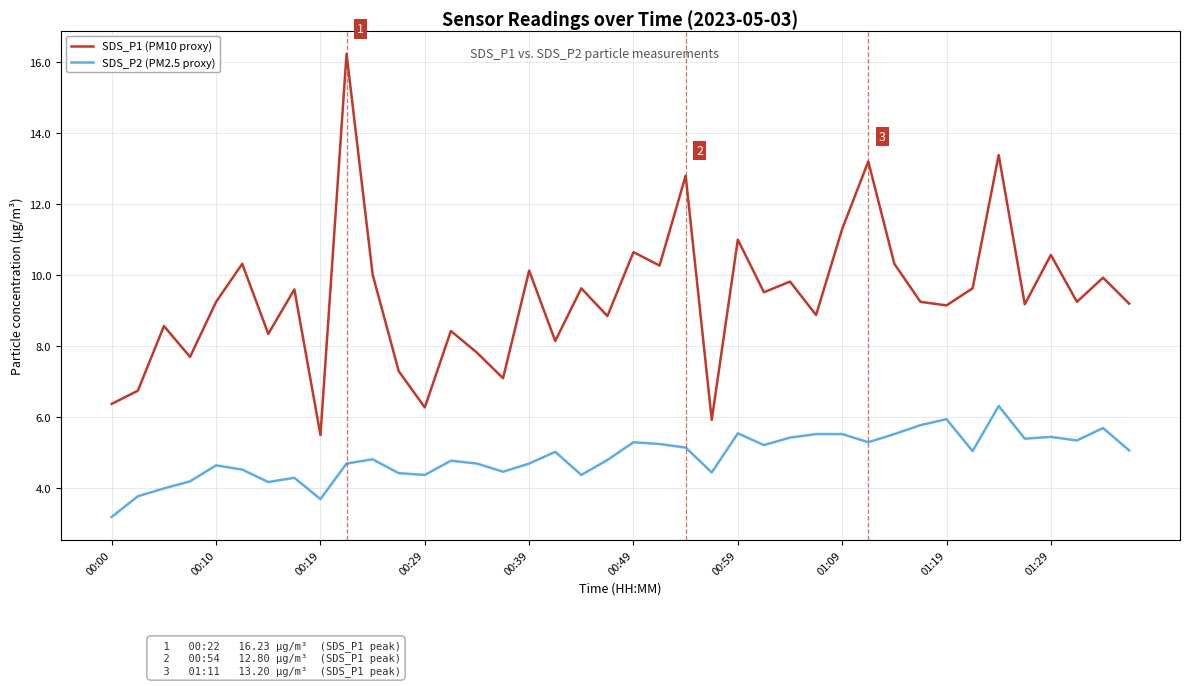

Which series has the widest spread of values?

SDS_P1 (PM10 proxy)